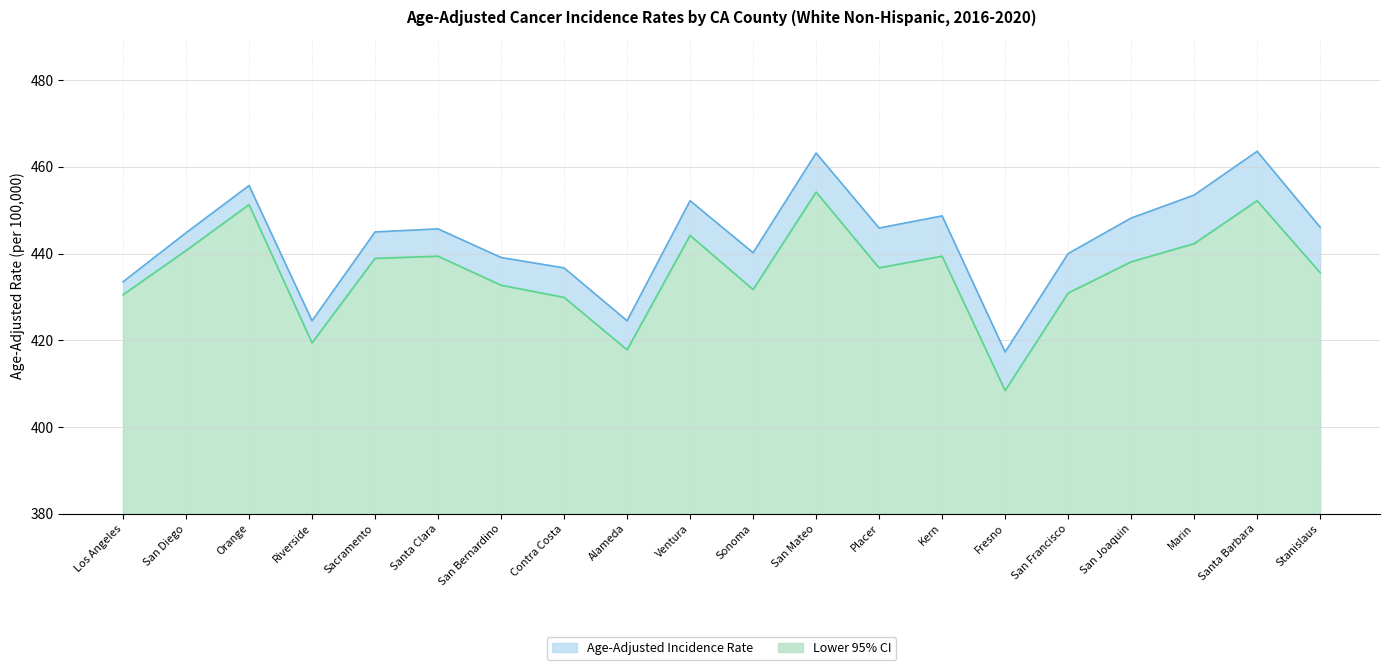

What is the smallest value displayed?

408.4